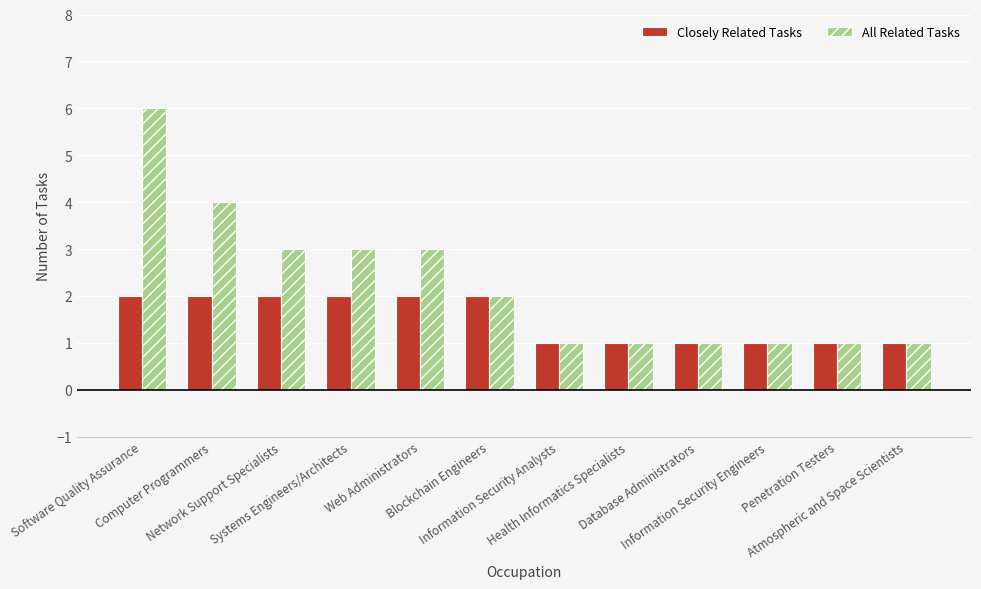

Is it true that All Related Tasks equals 1 at Health Informatics Specialists?

True